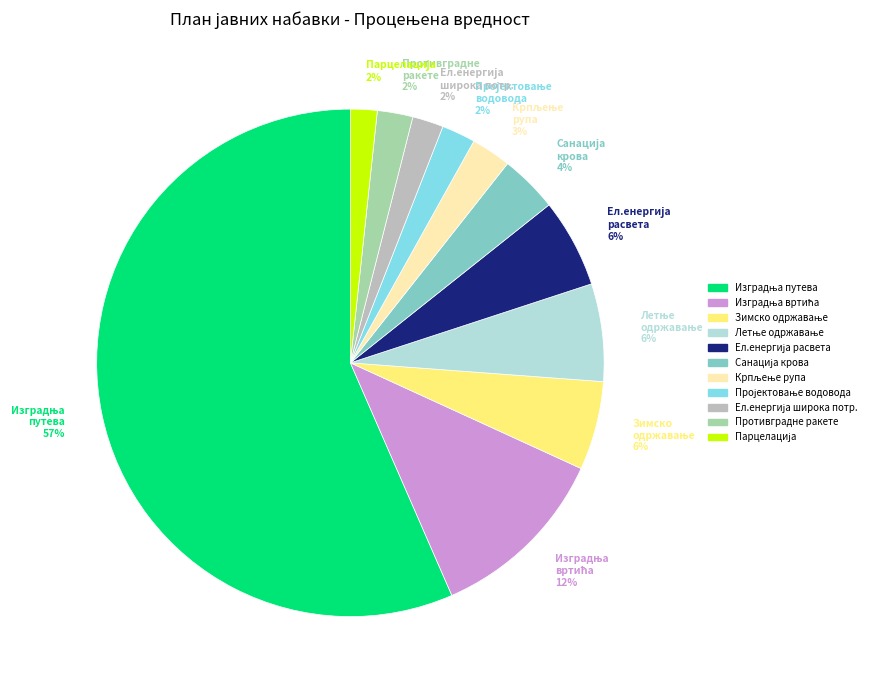

Count the number of slices in the pie.

11